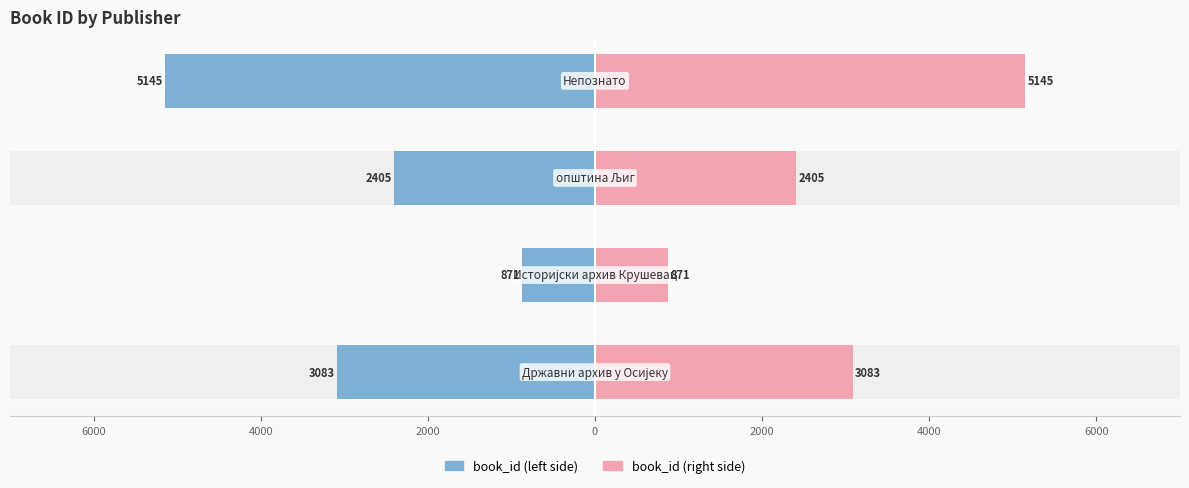

Reading left to right, what are all the values shown in this chart?

book_id (left): 8000=-3083	6000=-871	4000=-2405	2000=-5145
book_id (right): 8000=3083	6000=871	4000=2405	2000=5145